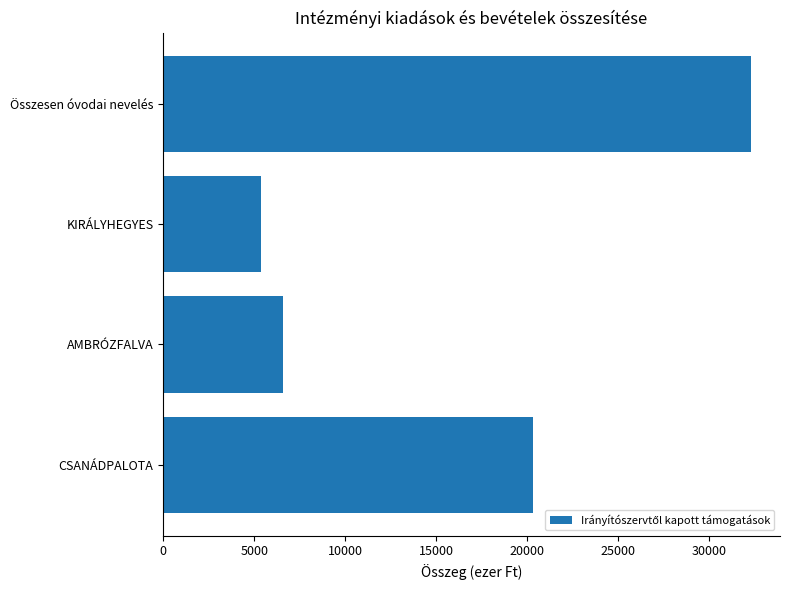

Read the value at AMBRÓZFALVA, to the nearest 50.

6600